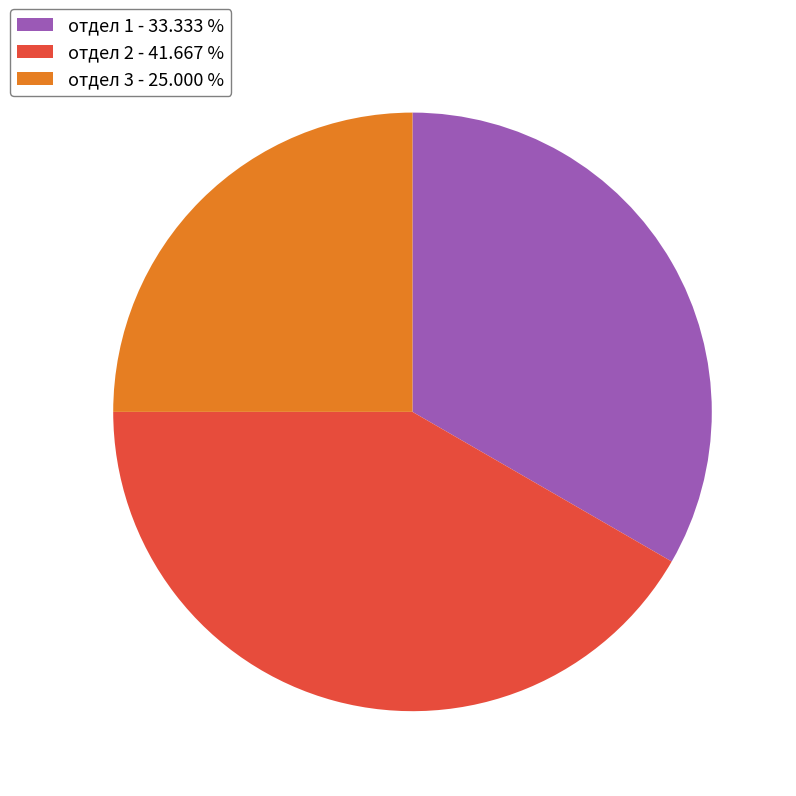

How many slices are in this pie chart?

3